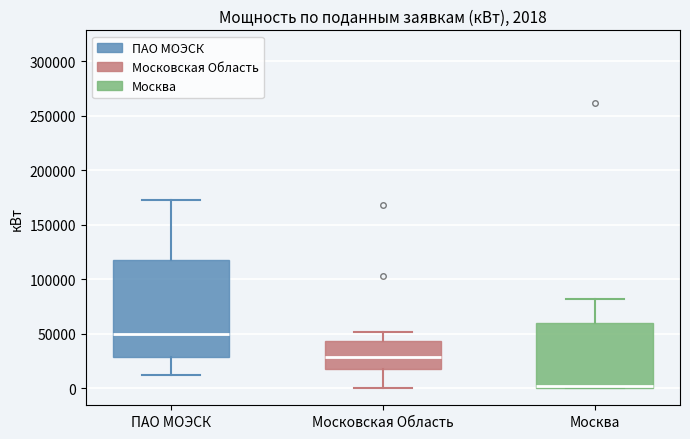

Which box has the highest median line?

ПАО МОЭСК